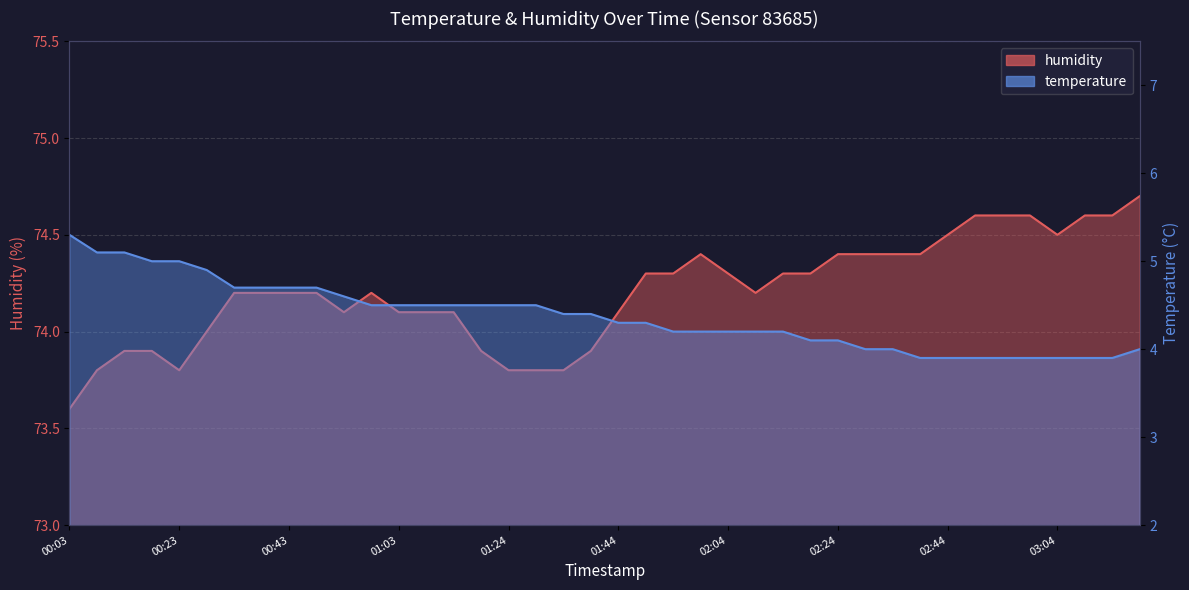

The temperature series shows 2.2 at 02:09. True or false?

False